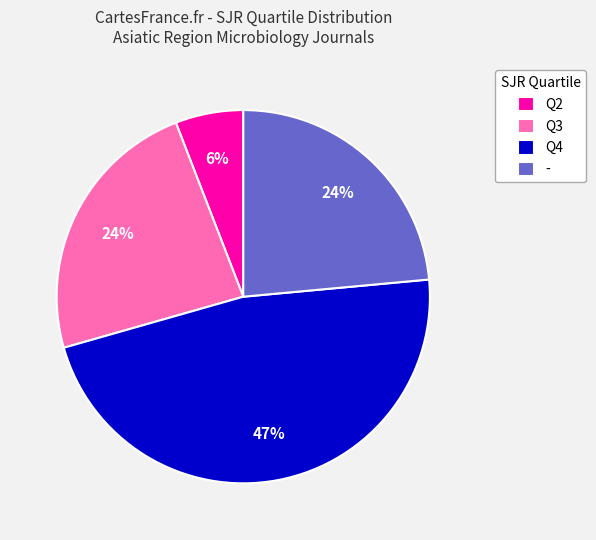

The Q4 slice represents 29% of the pie. True or false?

False